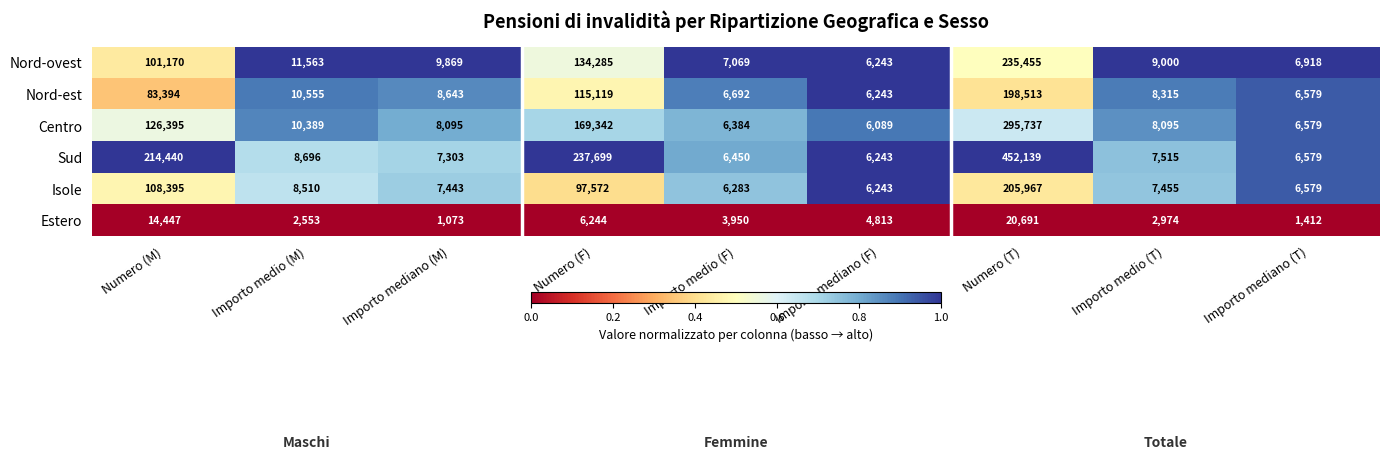

At which label does Isole first exceed 7455?

Numero (M)